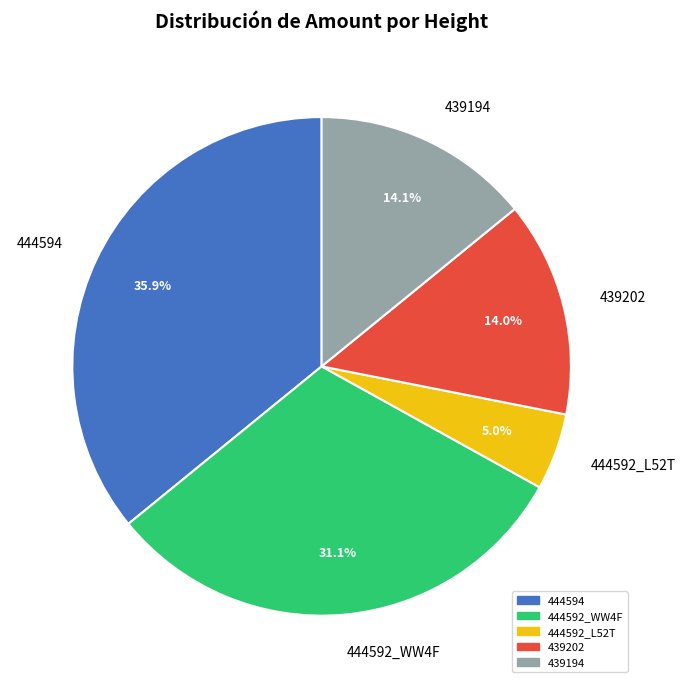

Count the number of slices in the pie.

5